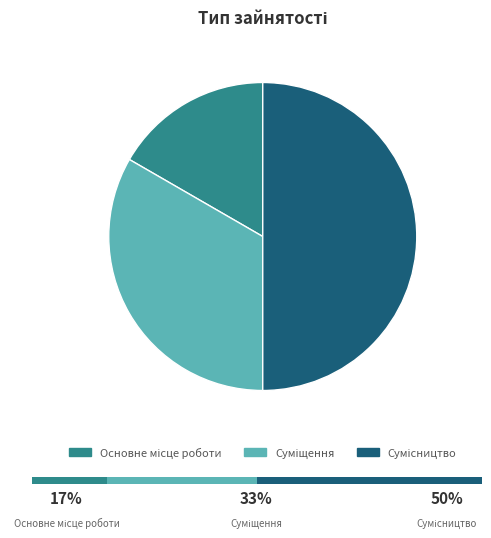

Does Сумісництво represent more than half of the total?

No